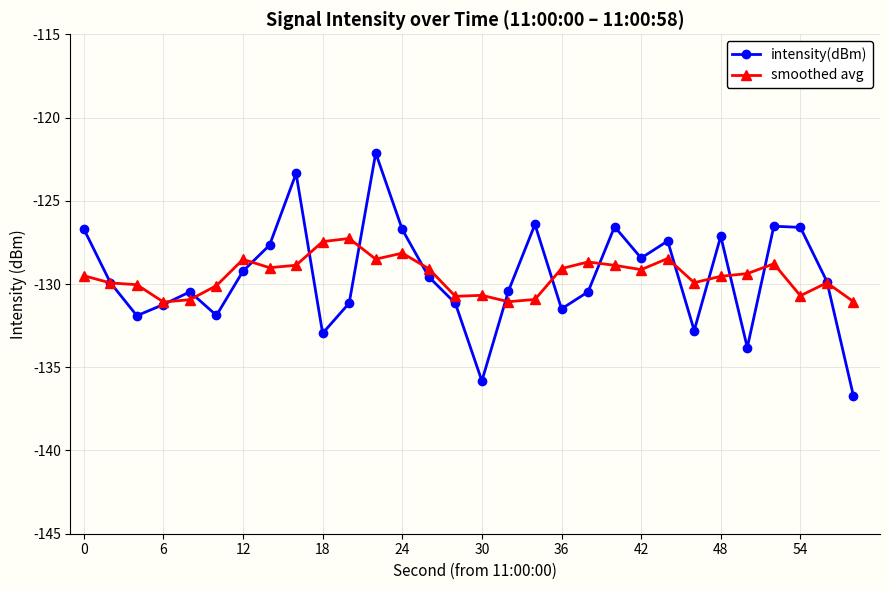

Does the chart display data point markers on the line(s)?

Yes